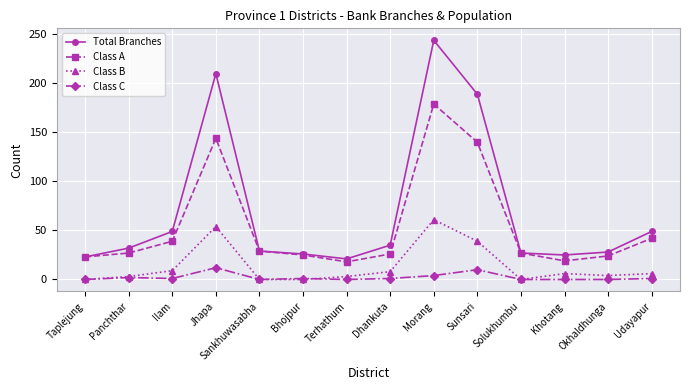

How many interior local valleys does the Class A series have?

2